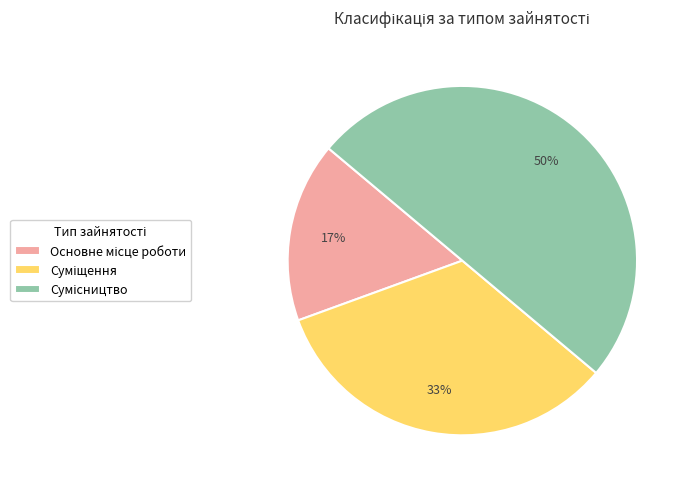

To the nearest percent, what is the difference between the largest and smallest slice percentages?

33%